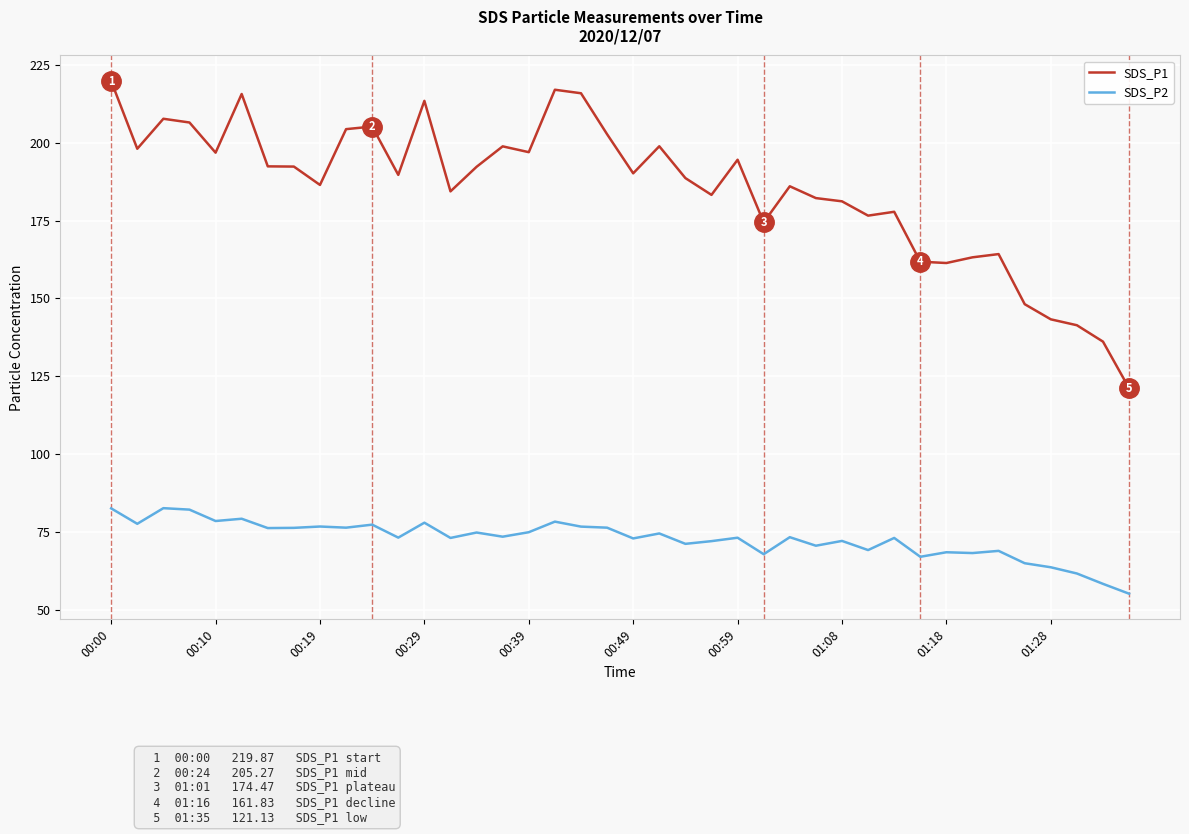

What is the maximum value for SDS_P2?

82.6